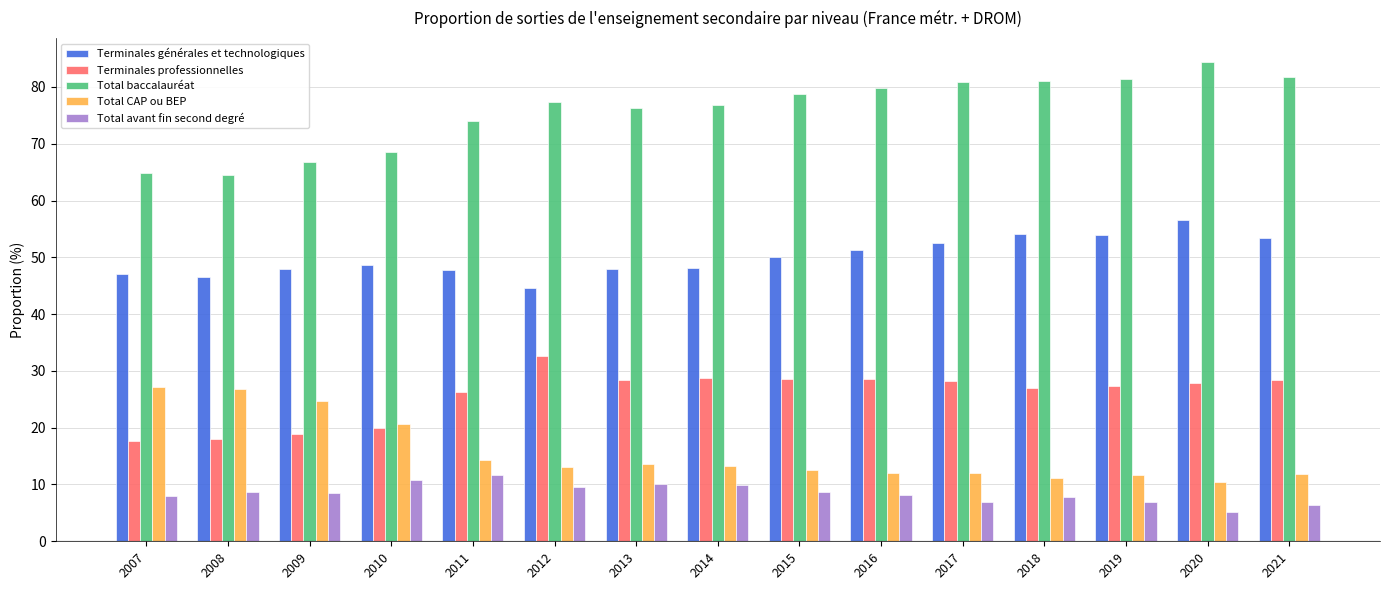

What are all the series names shown in the legend?

Terminales générales et technologiques, Terminales professionnelles, Total baccalauréat, Total CAP ou BEP, Total avant fin second degré